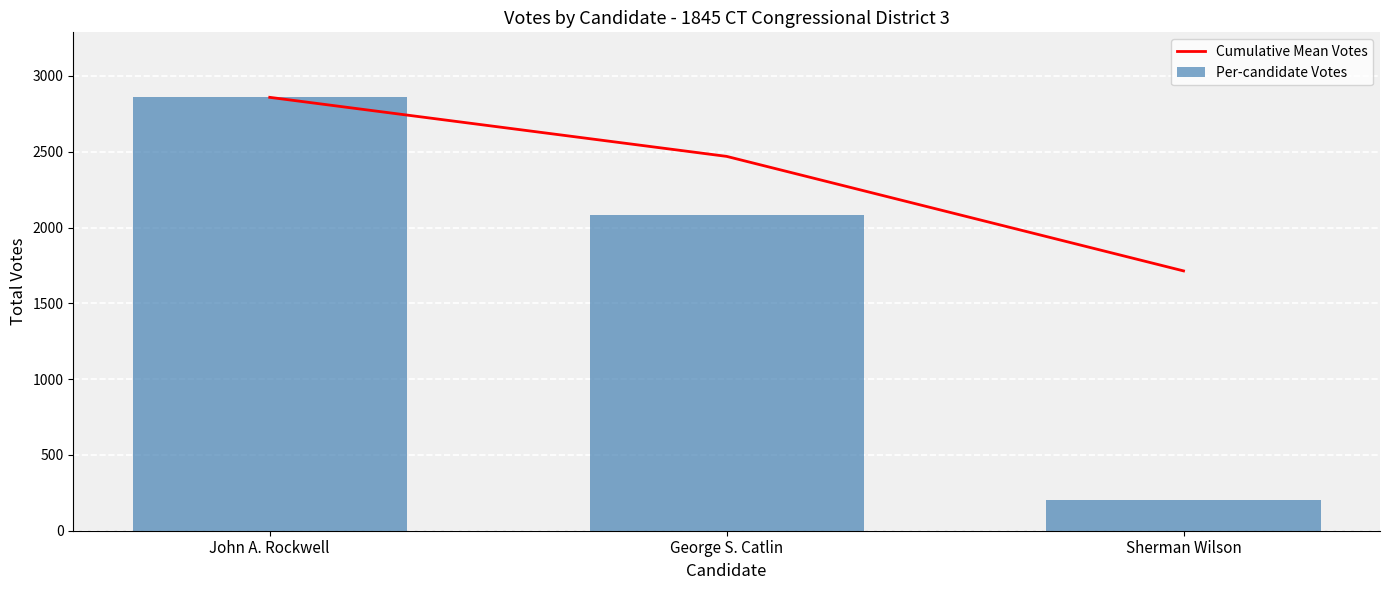

Reading right to left, transcribe all the data shown in this chart.

Cumulative Mean Votes: 1714.0	2469.5	2859.0
Per-candidate Votes: 203.0	2080.0	2859.0